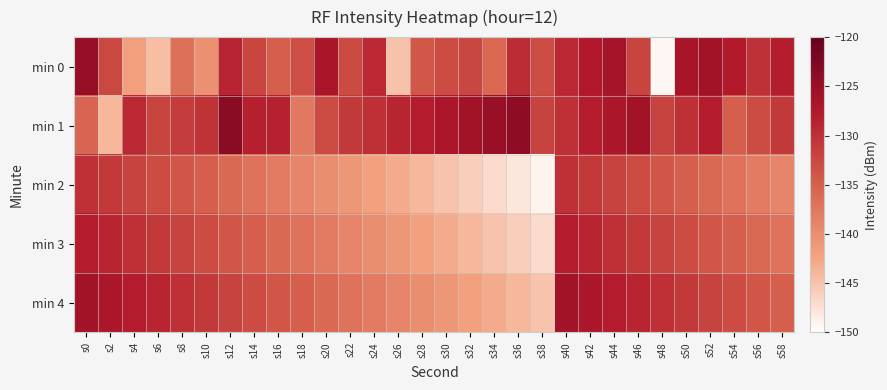

Between s46 and s56, which is larger?

s56